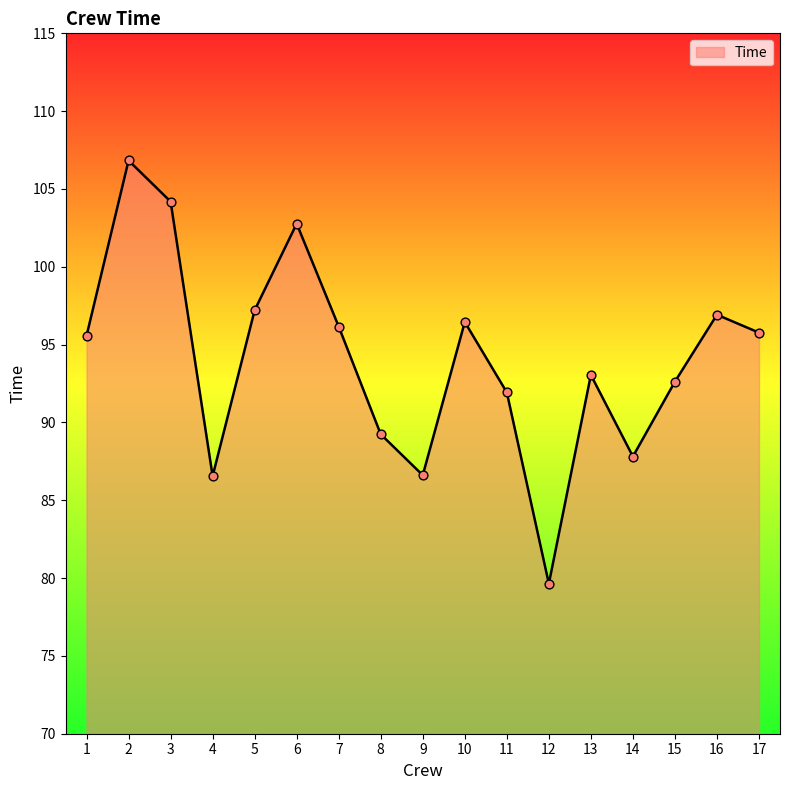

Between 16 and 10, which is larger?

16